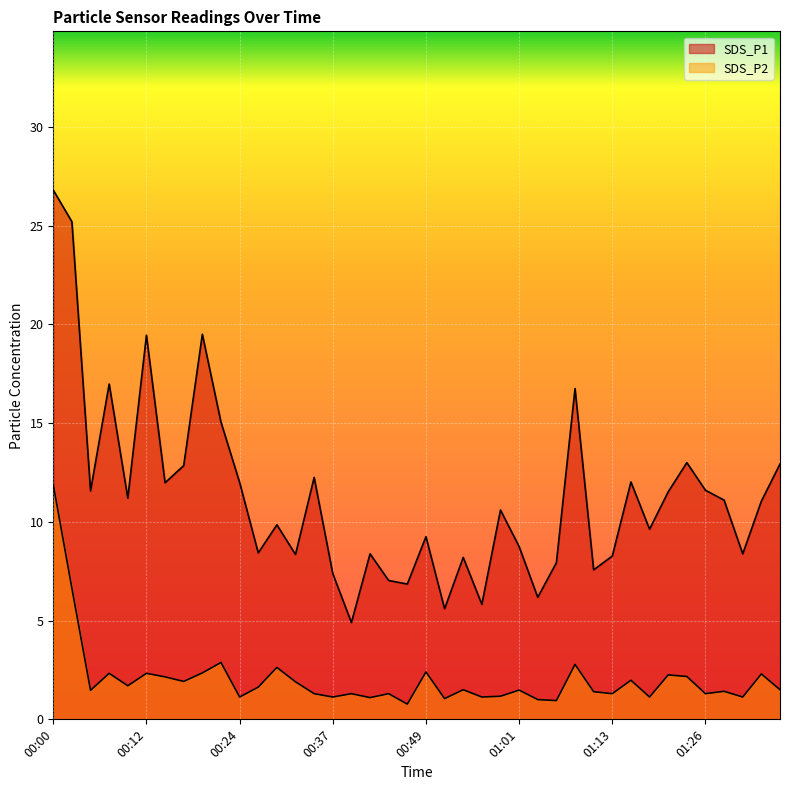

The SDS_P1 series shows 7.0 at 00:44. True or false?

True